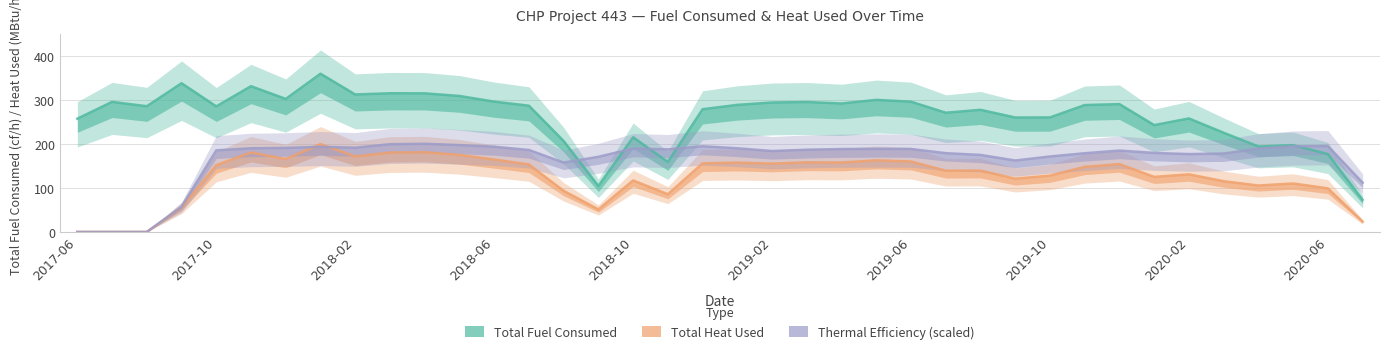

True or false: Total Heat Used has a value of 155.4 at 2019-02.

True